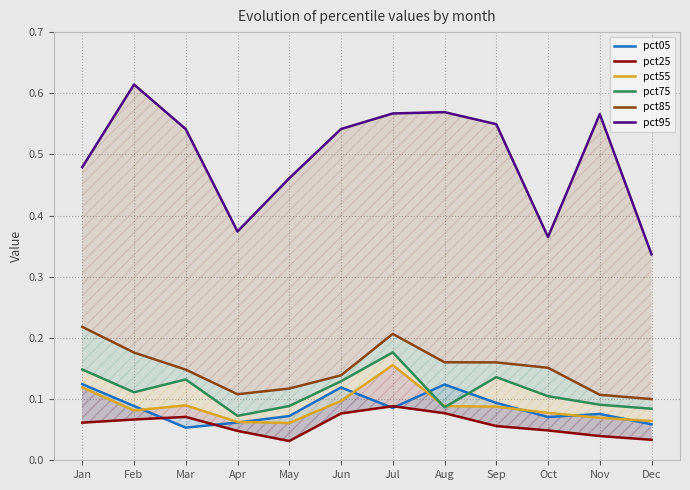

List the labels in order of pct75 value, smallest first.

Apr, Dec, Aug, May, Nov, Oct, Feb, Jun, Mar, Sep, Jan, Jul